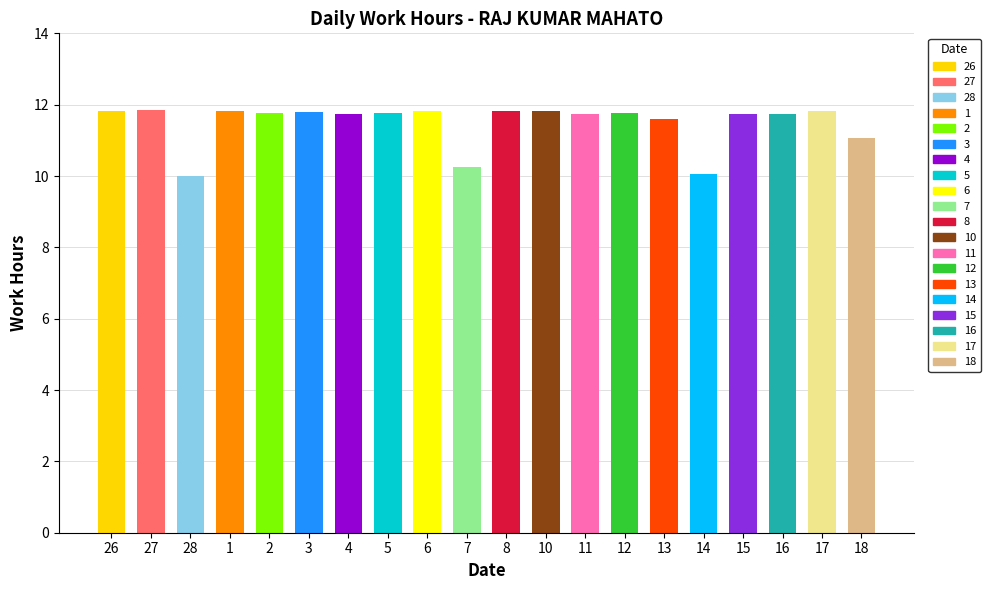

What is the maximum value shown in the chart?

11.8